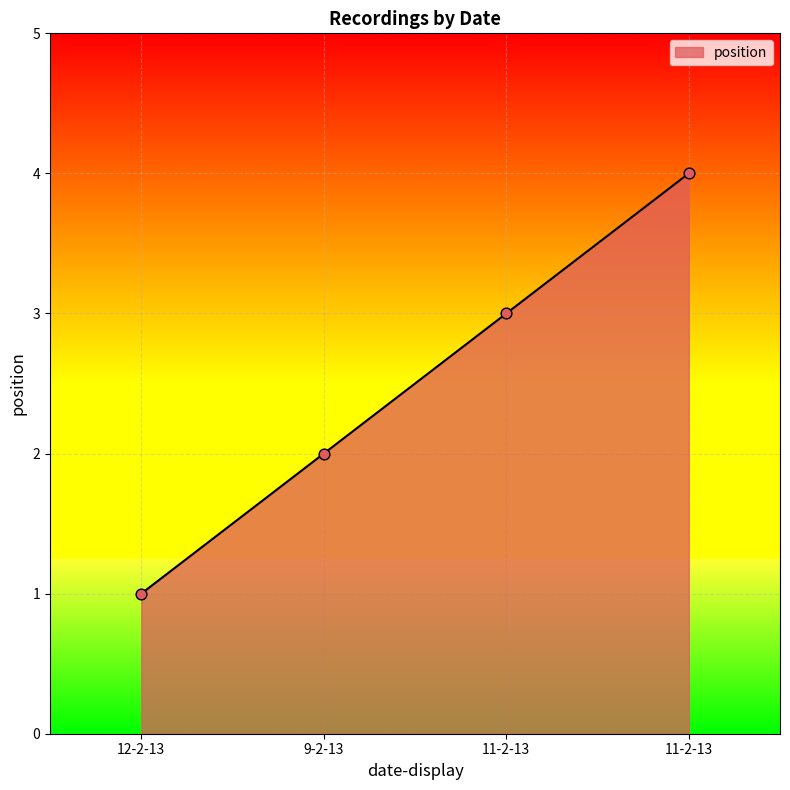

Approximately how many times larger is the value at 12-2-13 compared to 11-2-13?

0.2